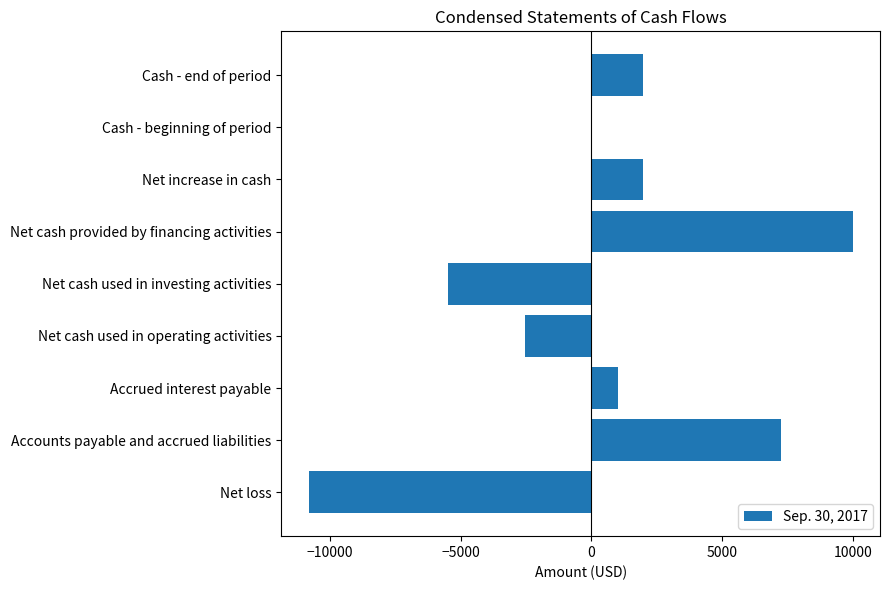

What is the change in value from Net cash used in operating activities to Cash - end of period?

+4517